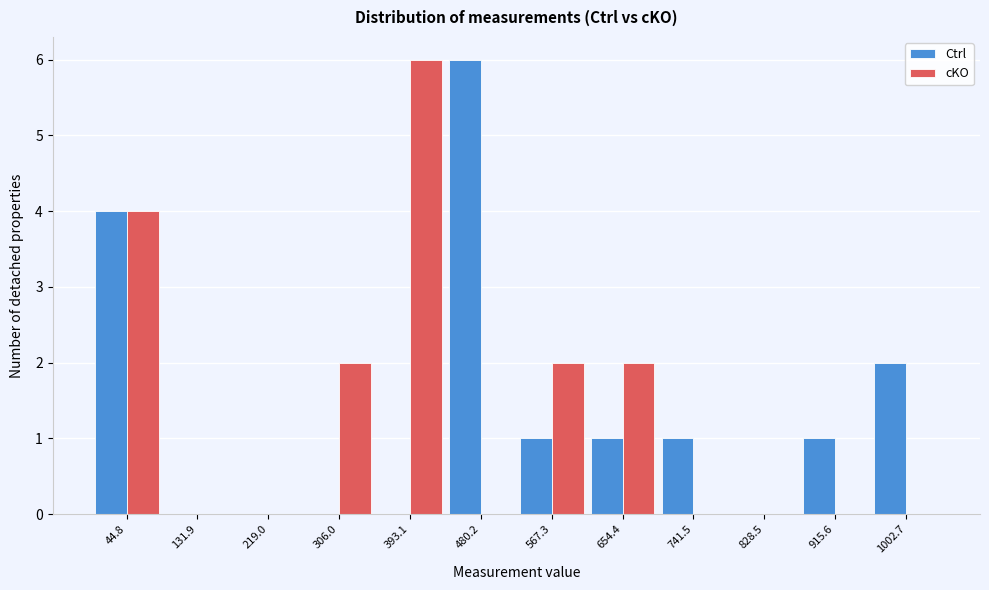

What is the height of the cKO bar covering 520 to 610 on the x-axis? Neither the bar edges nor the heights are printed on the chart, so give them approximately, as read against the axes.

2